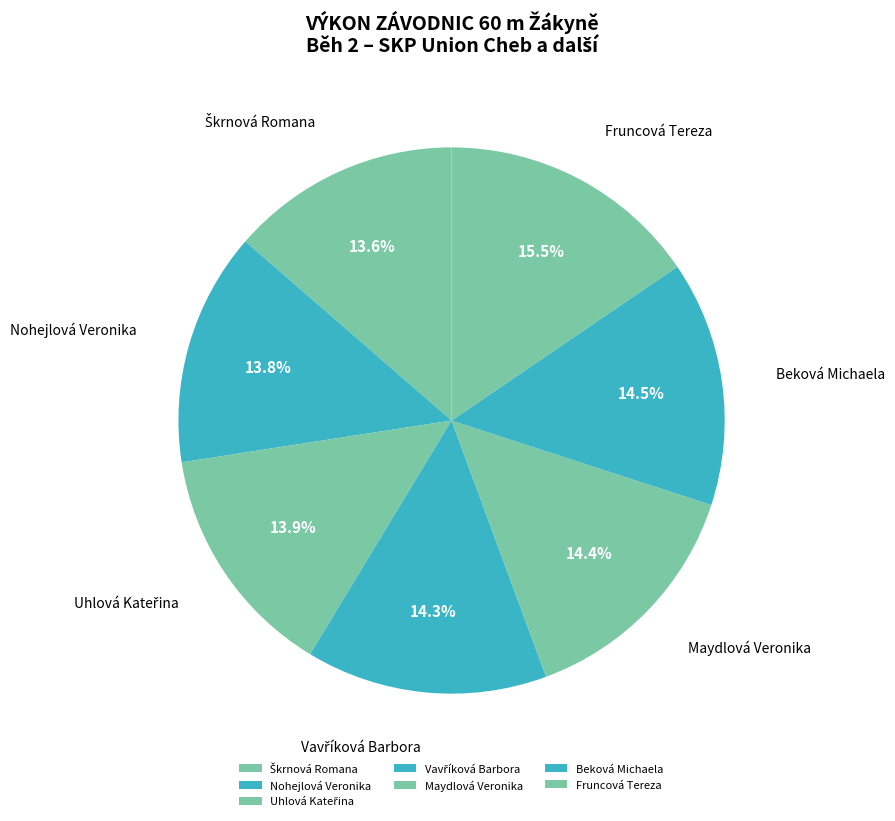

Which has a higher value, Fruncová Tereza or Nohejlová Veronika?

Fruncová Tereza